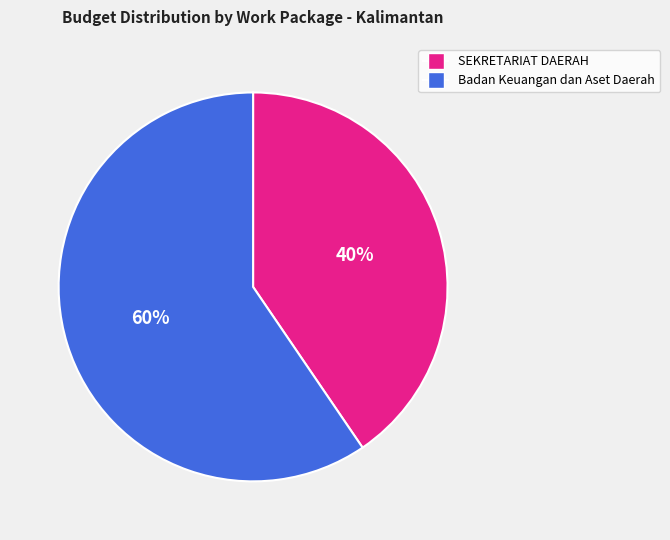

Combined, do Badan Keuangan dan Aset Daerah and SEKRETARIAT DAERAH account for over 50%?

Yes